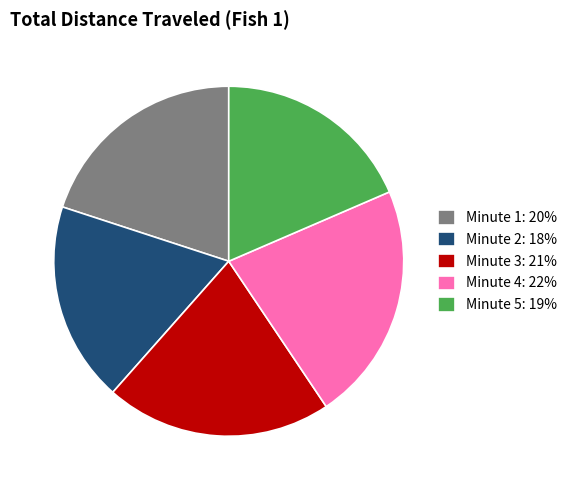

Which has a higher value, Minute 3 or Minute 5?

Minute 3